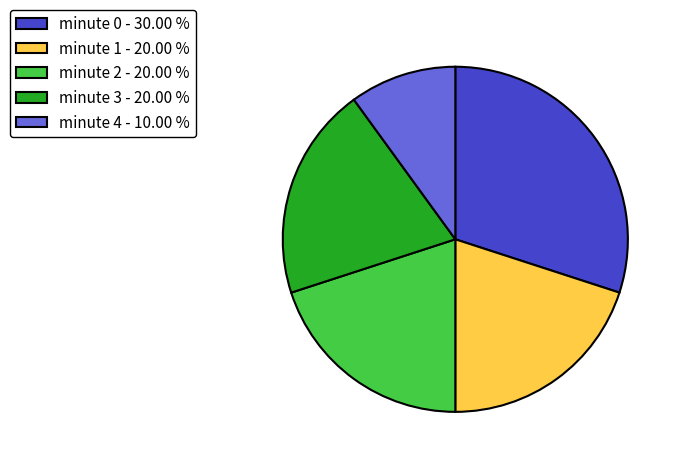

The minute 1 slice represents 20% of the pie. True or false?

True